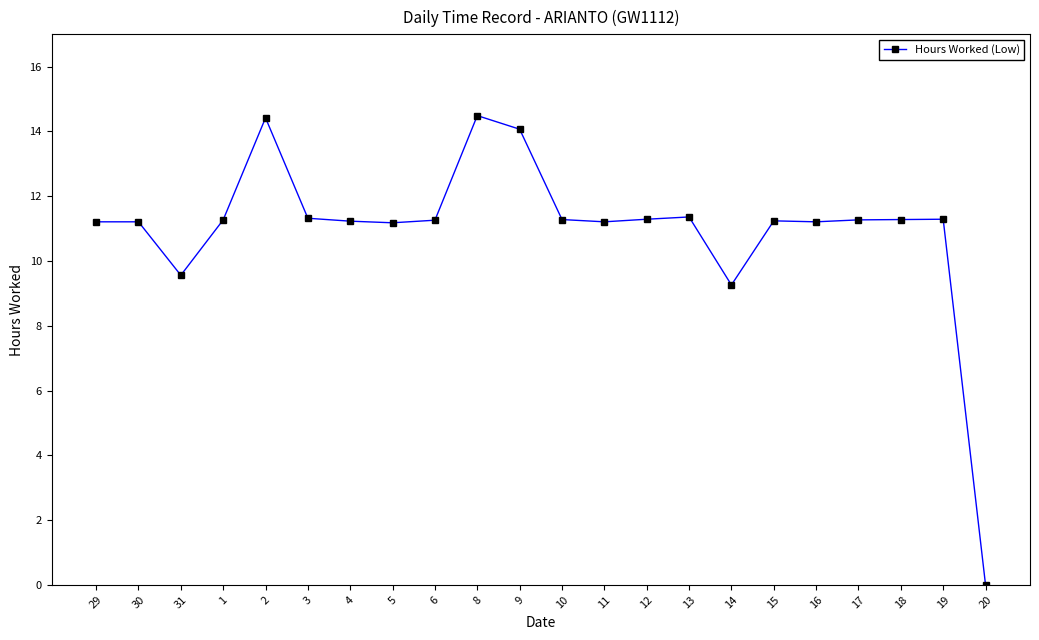

What is the difference between the maximum and minimum values?

14.5